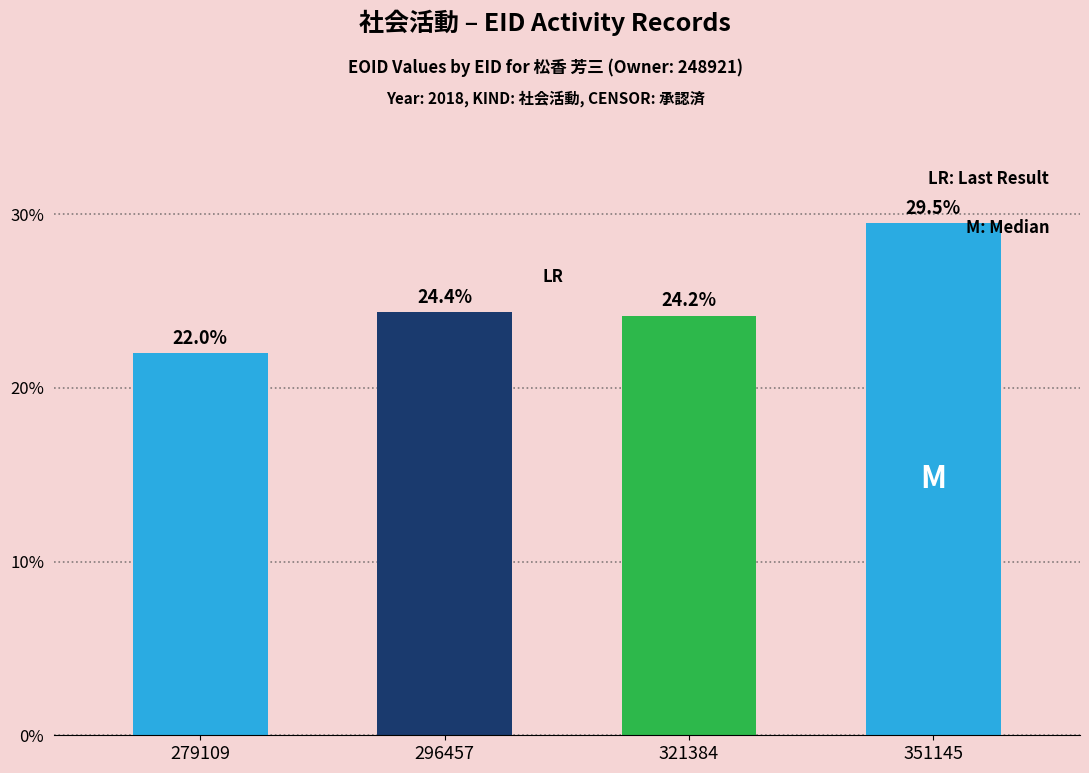

True or false: the data shows 24.2 at 321384.

True